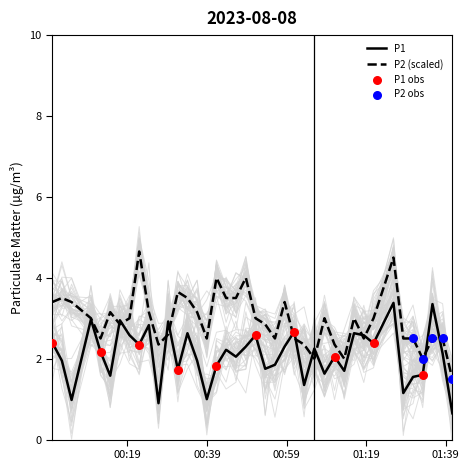

Which series contains the lowest Y value?

P1